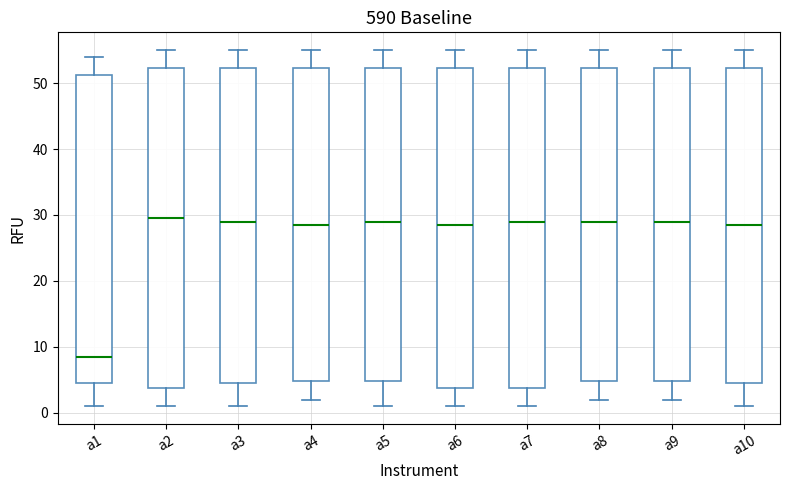

Which box has the lowest median line?

a1